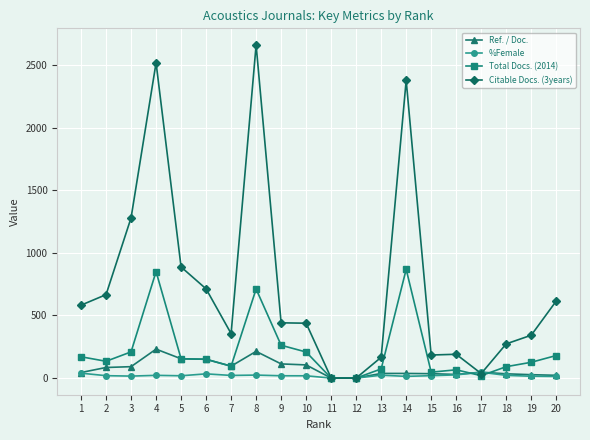

Rank the series by their maximum value, from lowest to highest.

%Female, Ref. / Doc., Total Docs. (2014), Citable Docs. (3years)